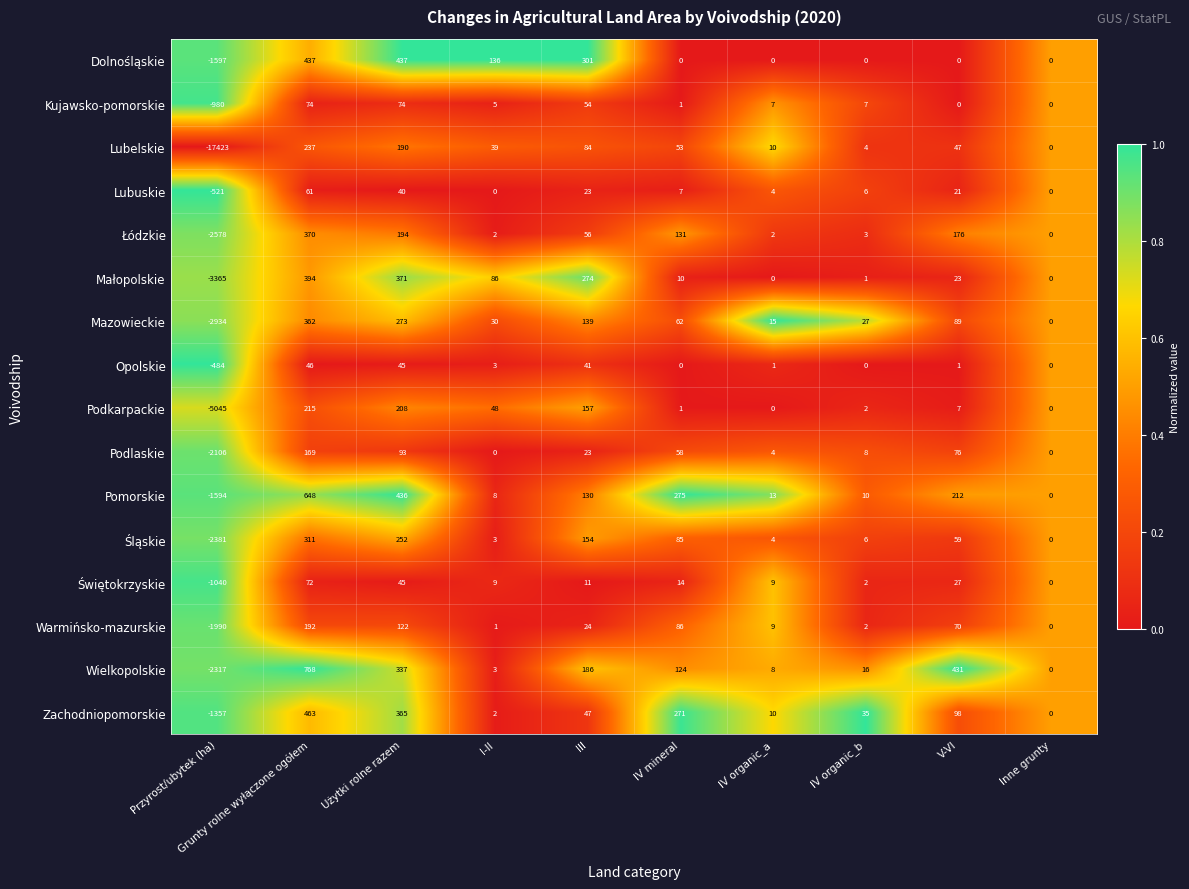

At which category does the chart reach its minimum across all series?

Przyrost/ubytek (ha)